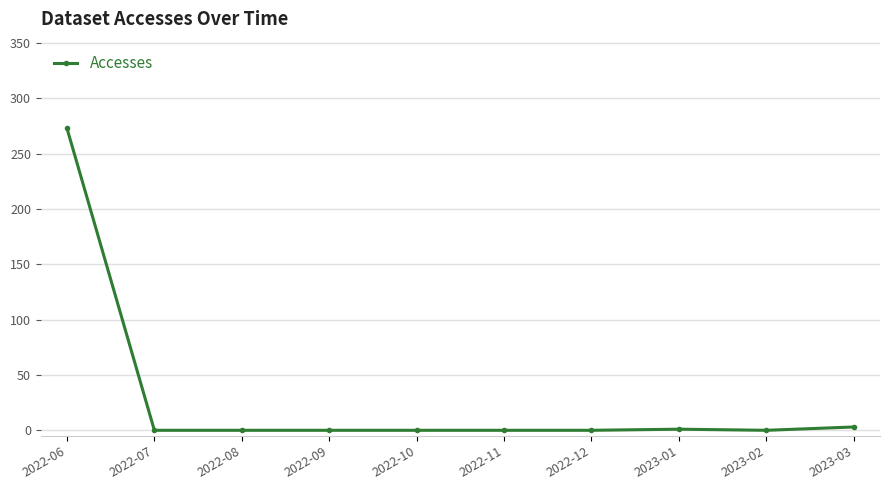

How many lines are shown in the chart?

1